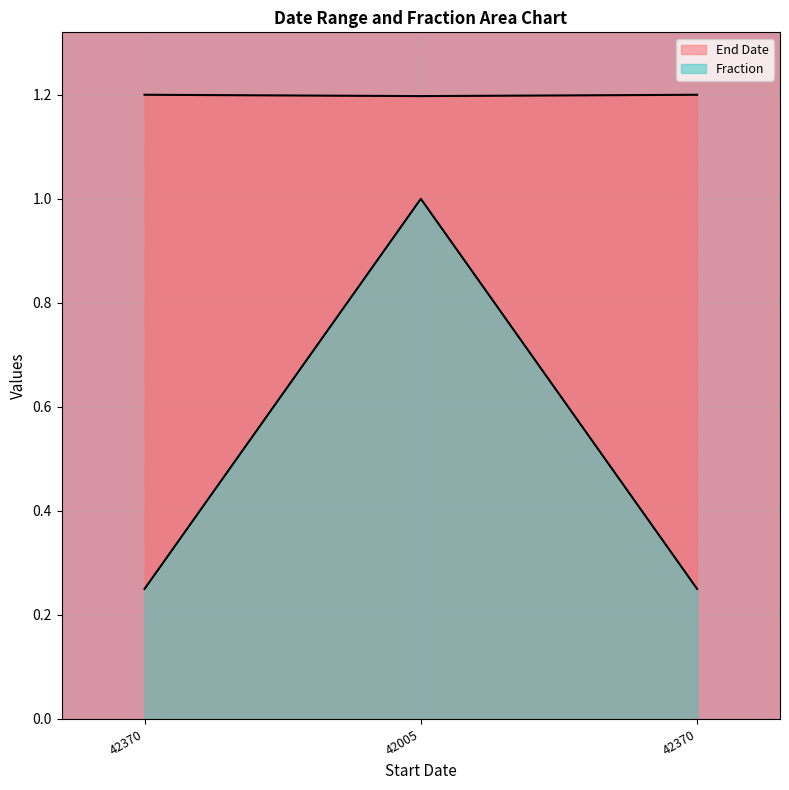

At which category is the sum across all series the highest?

42005